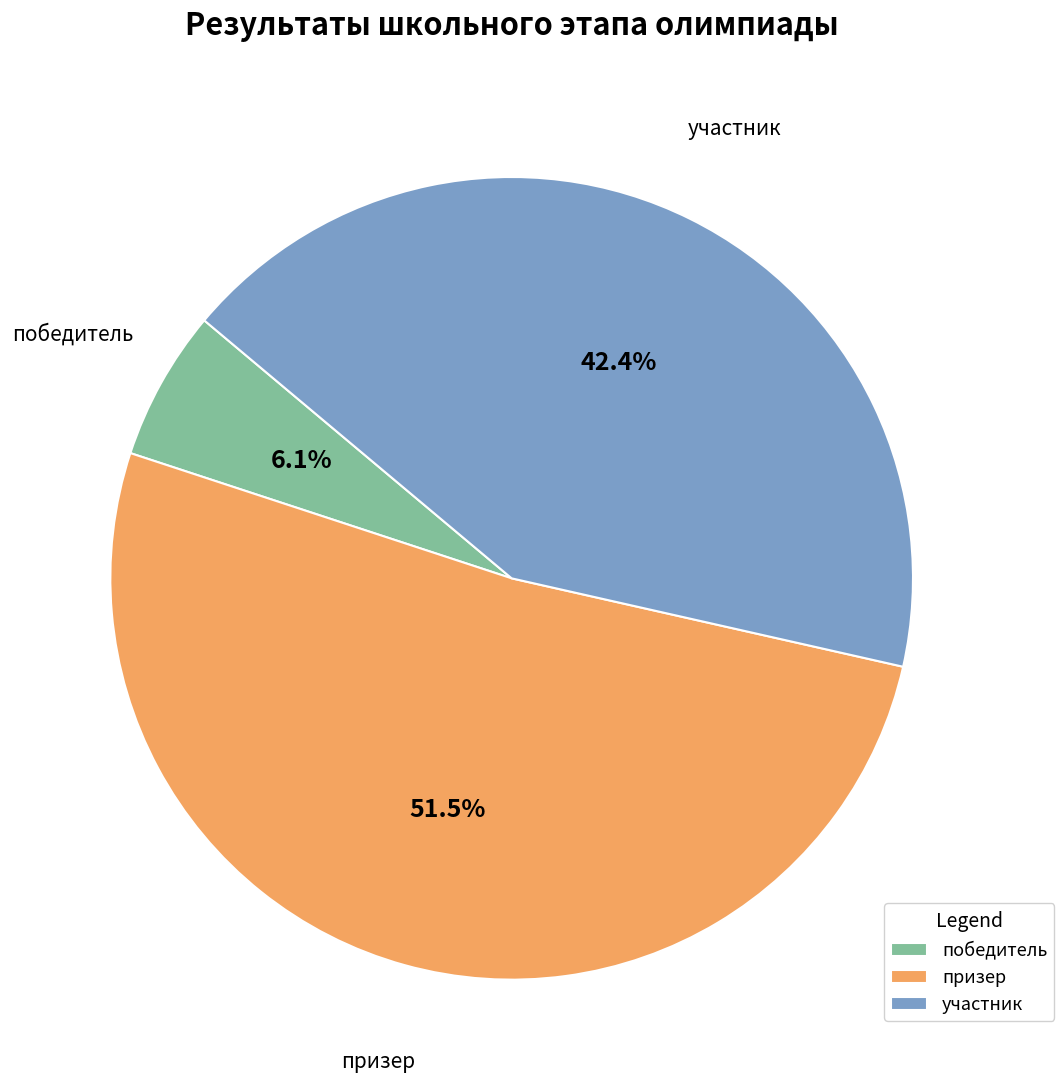

To the nearest percent, what is the average slice percentage?

33%